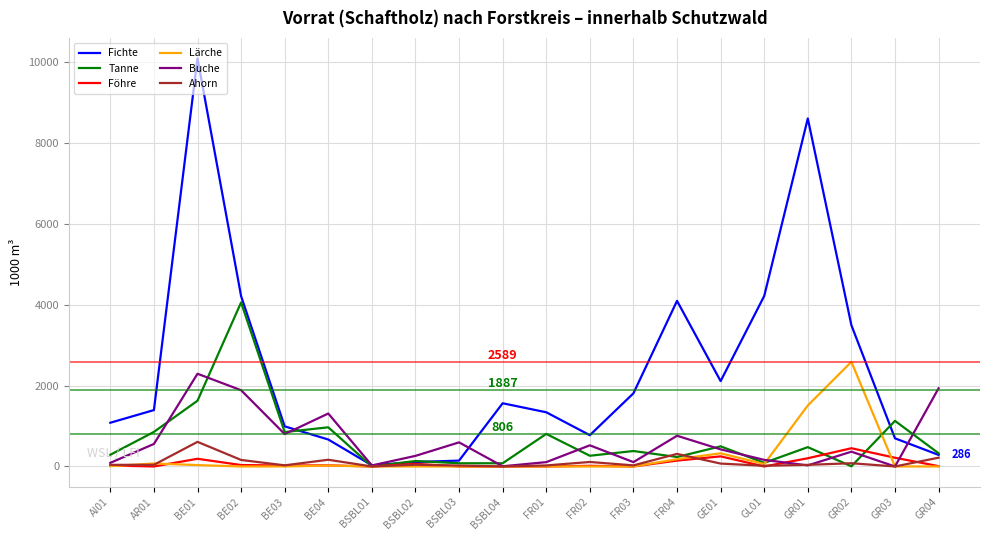

Which series has the largest total across all categories?

Fichte